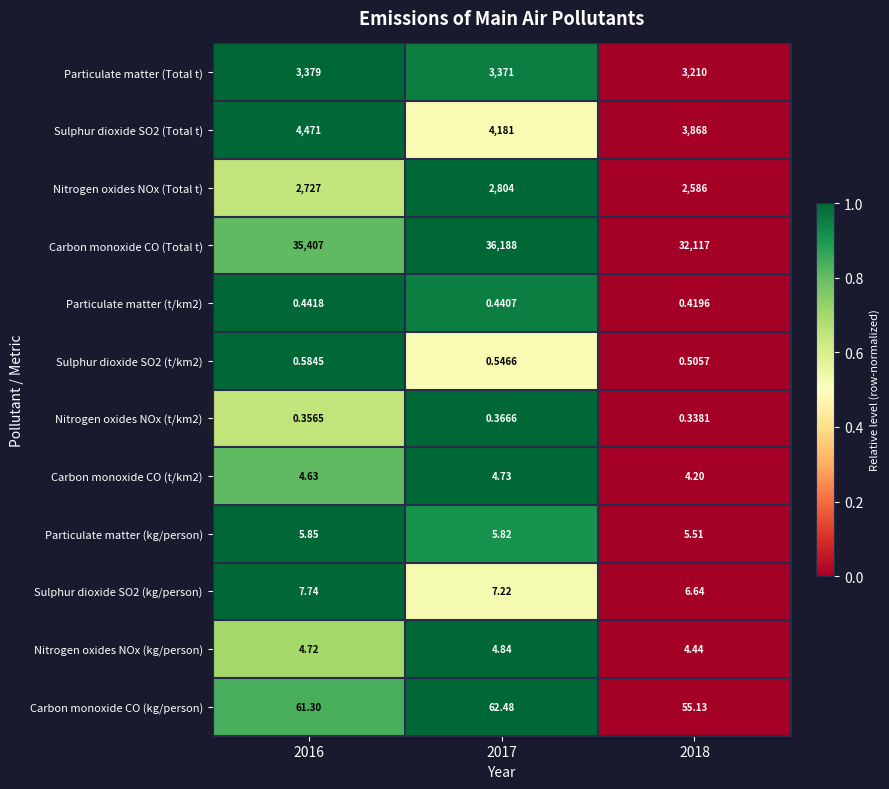

Which series changed the most between 2016 and 2018?

Carbon monoxide CO (Total t)